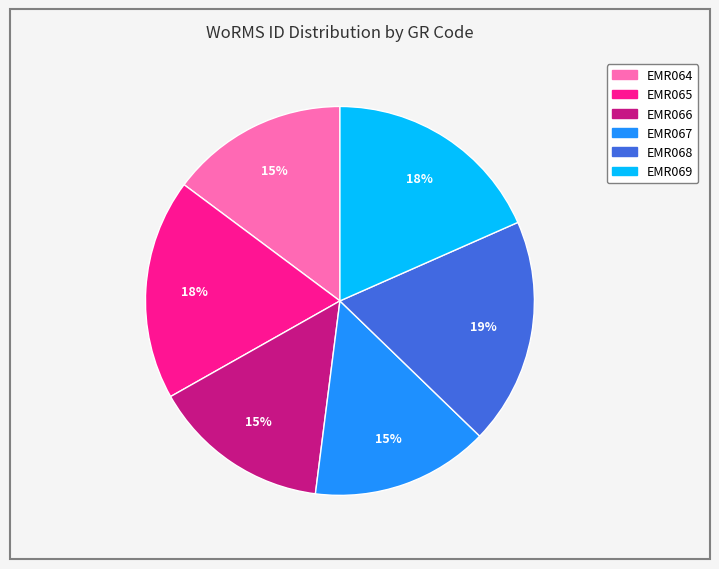

Between EMR068 and EMR067, which is larger?

EMR068